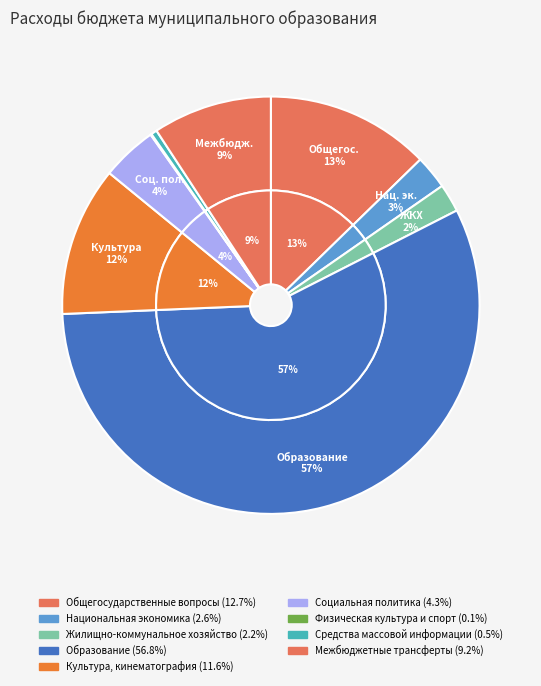

The Средства массовой информации slice represents 6% of the pie. True or false?

False